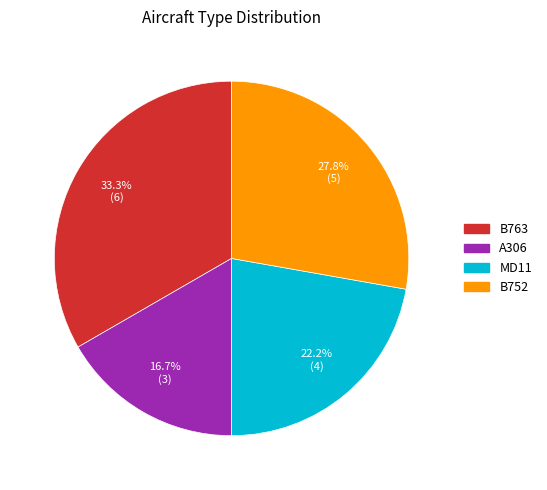

To the nearest percent, what is the combined percentage of B752 and MD11?

50%